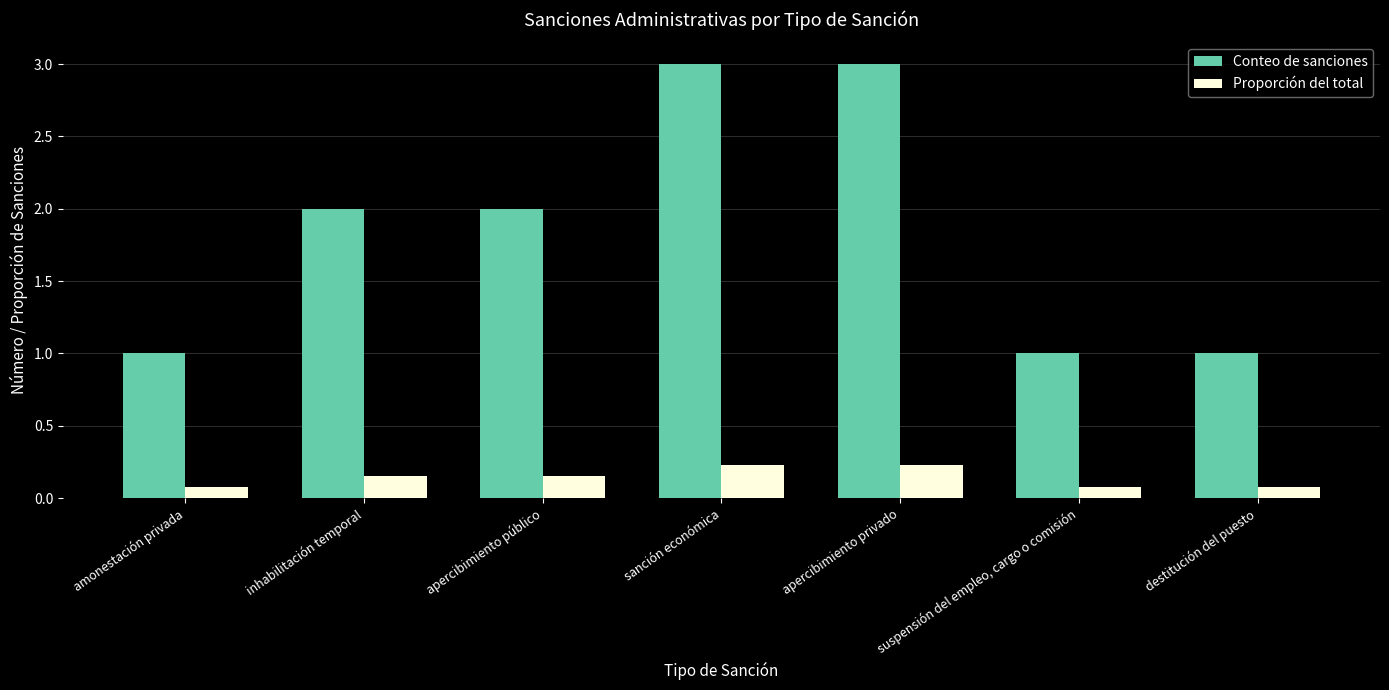

Which series has the widest spread of values?

Conteo de sanciones